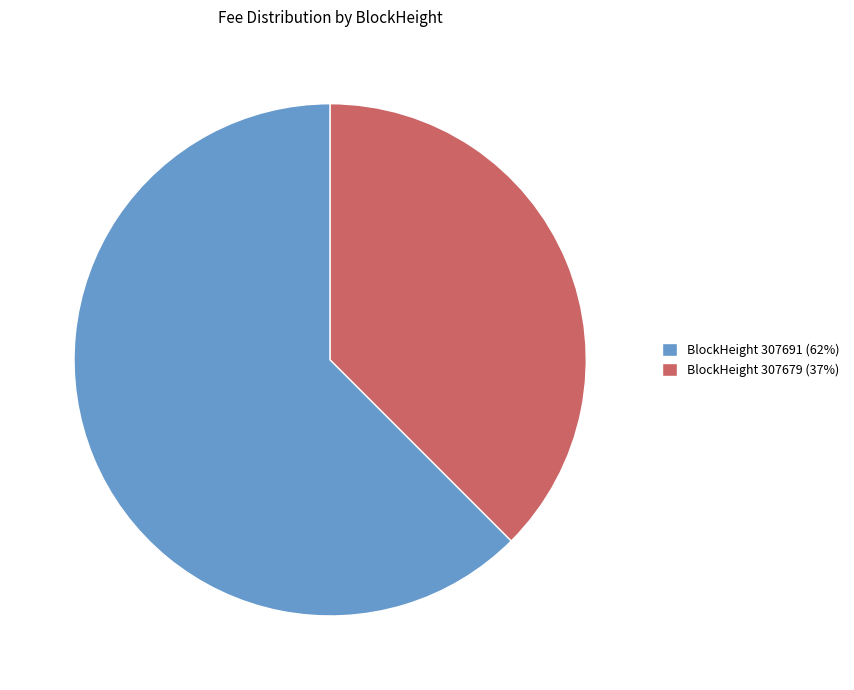

Is there a majority slice in this chart?

Yes